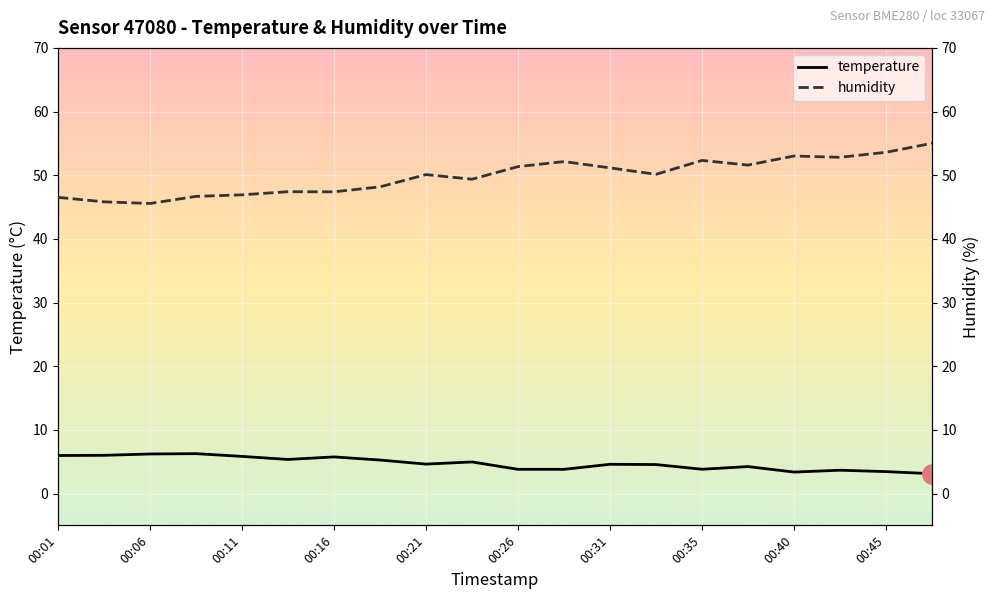

True or false: humidity and temperature intersect in this chart.

False